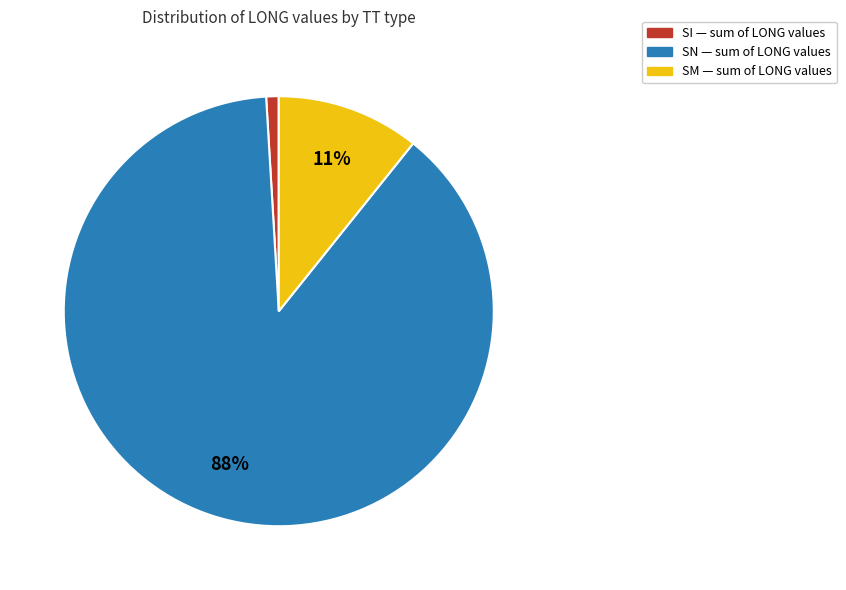

Is there a majority slice in this chart?

Yes